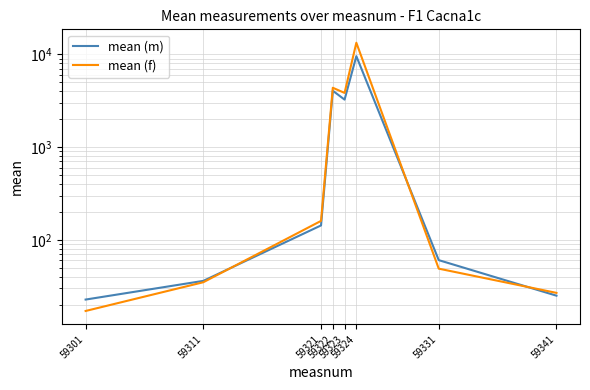

What is the difference between the maximum and minimum values in the mean (f) series?

13313.9